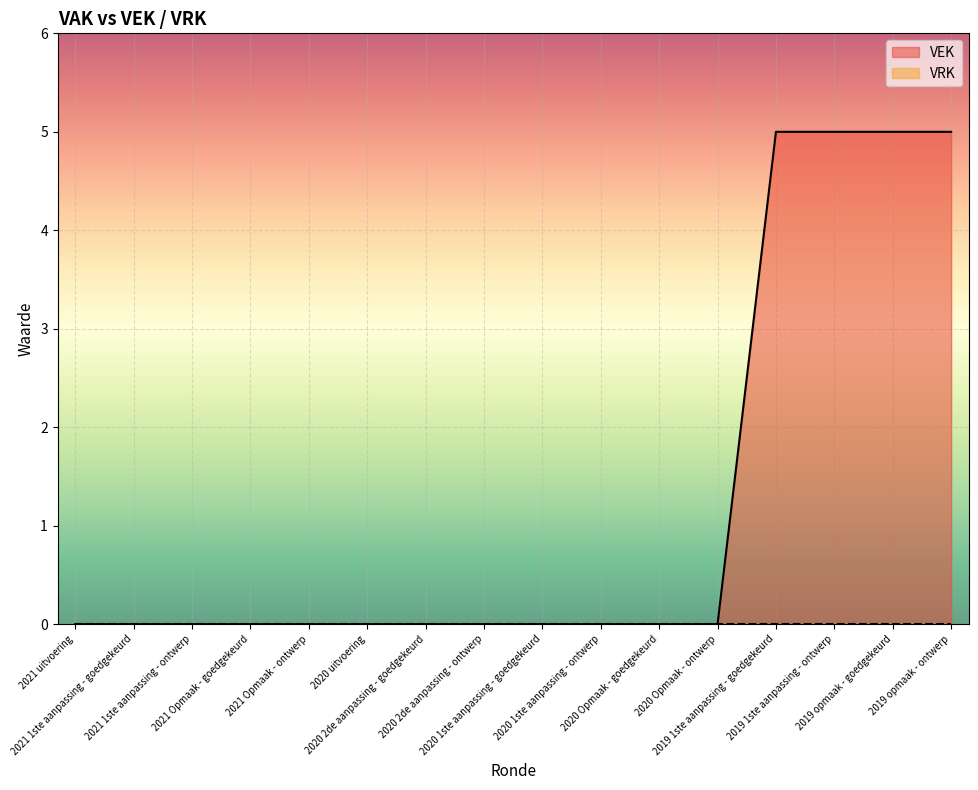

At which label is the value closest to 2?

2021 uitvoering